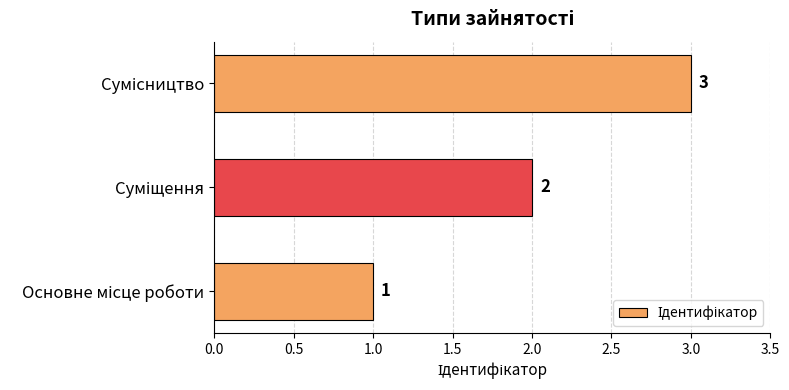

What is the maximum value shown in the chart?

3